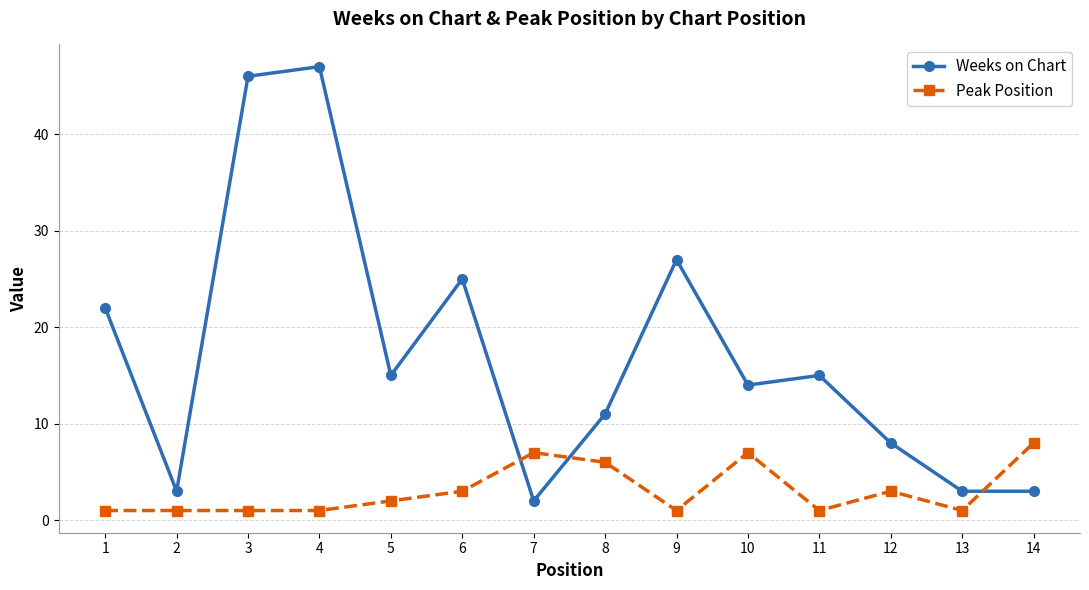

At how many categories does at least one series exceed 31?

2